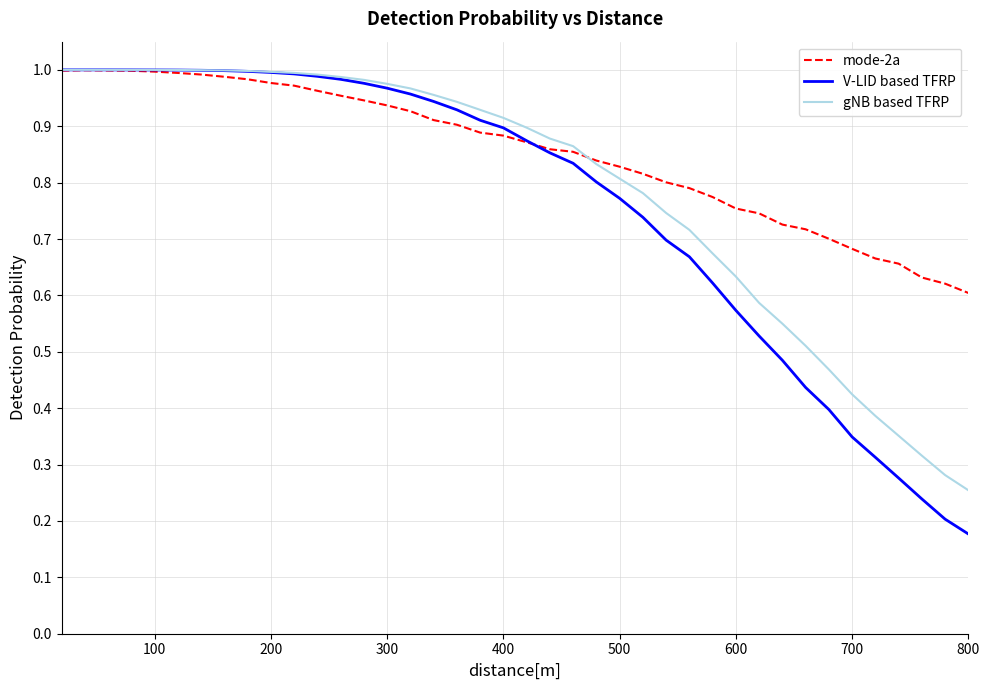

How many categories are shown in the chart?

40